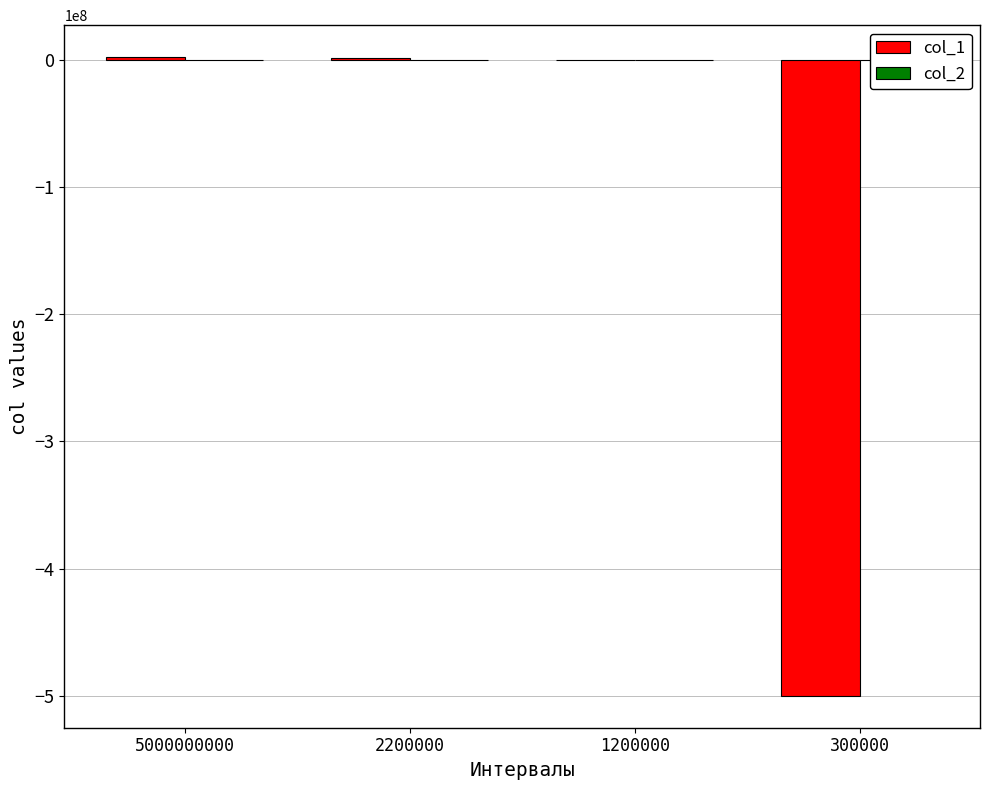

What is the sum of the col_2 values at 300000 and 5000000000?

41.5